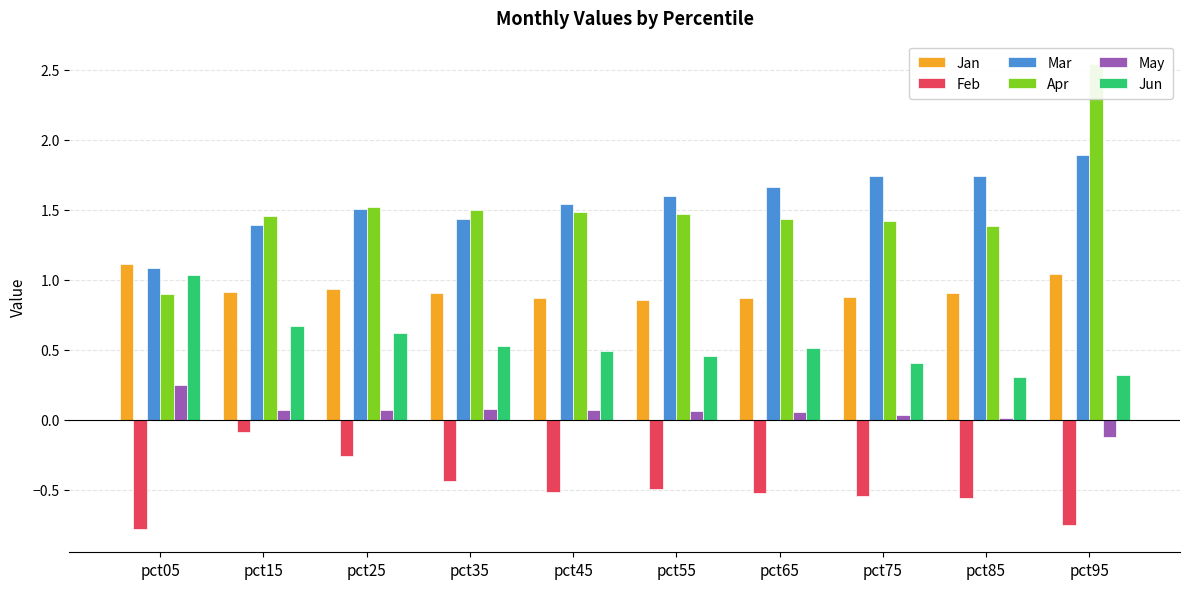

What is the difference between the highest and lowest values at pct55?

2.1